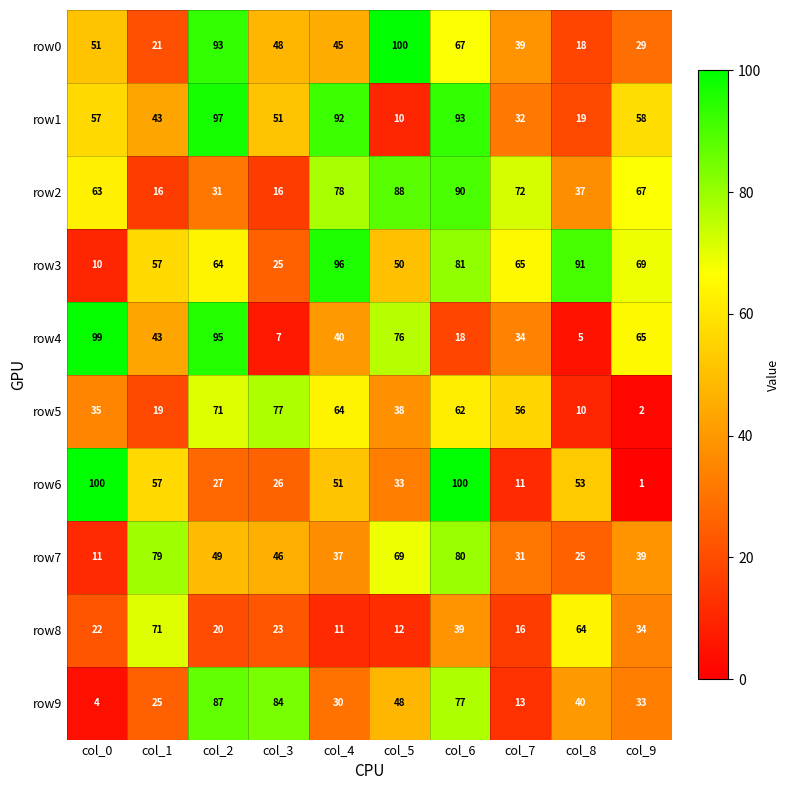

At which label does row6 reach its minimum?

col_9